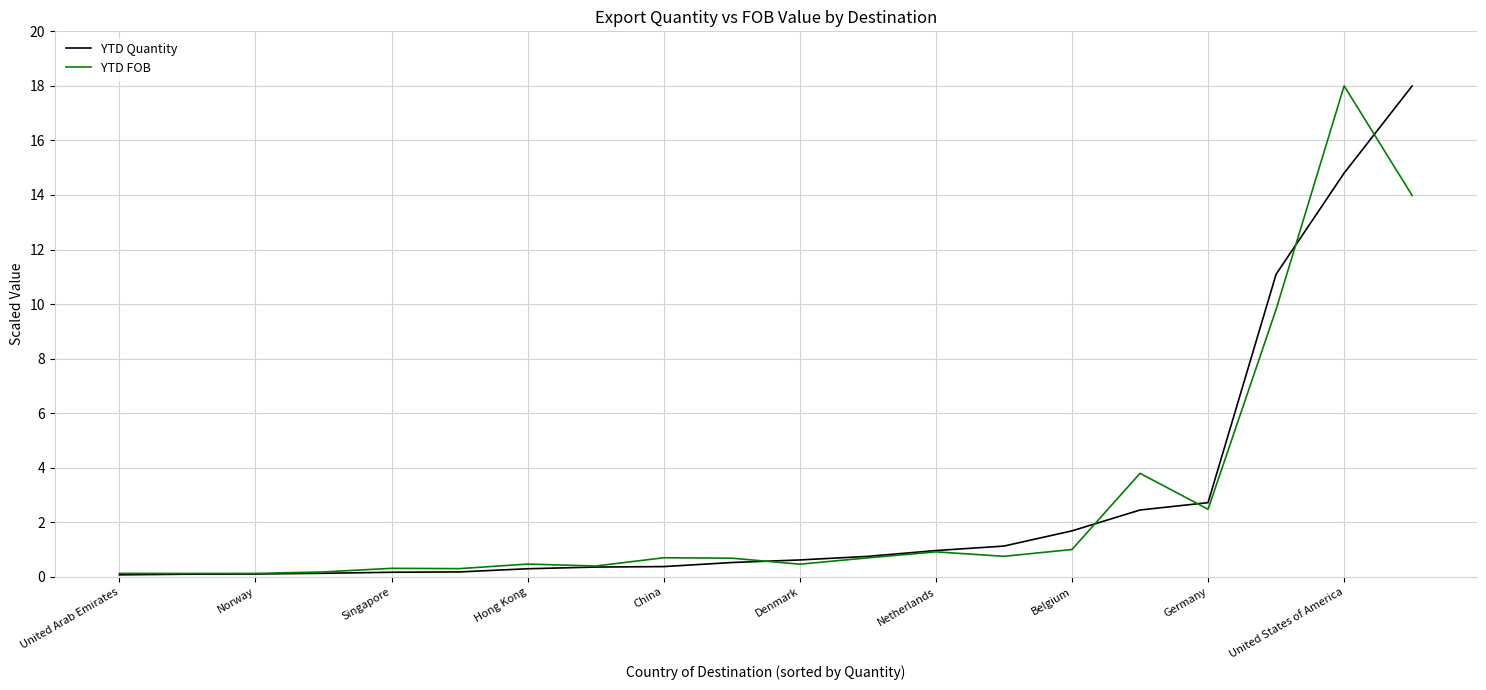

What are all the series names shown in the legend?

YTD Quantity, YTD FOB